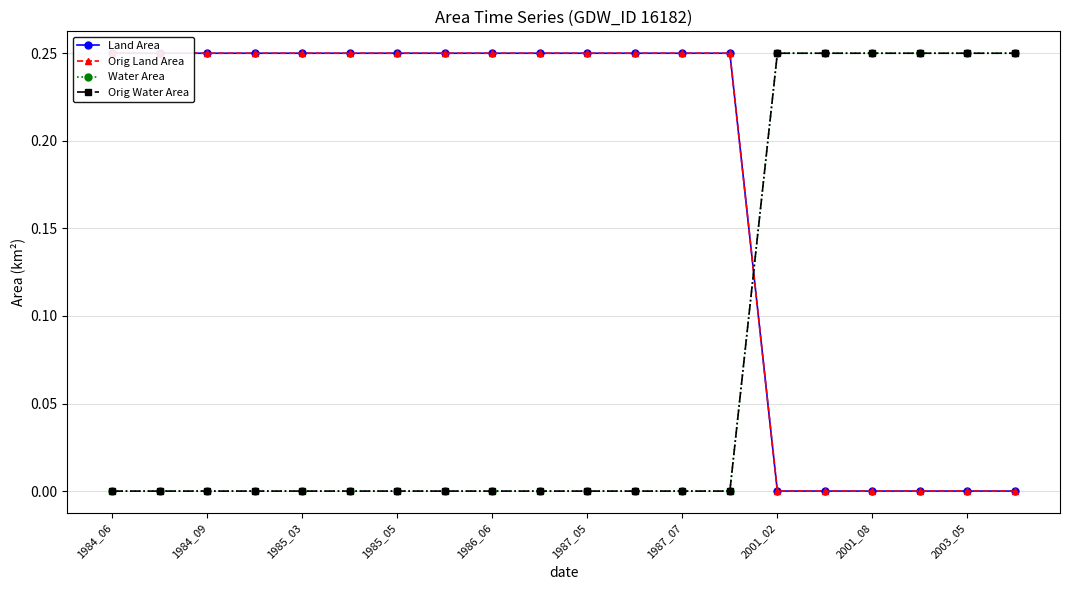

What is the total value across all series at 17?

0.5